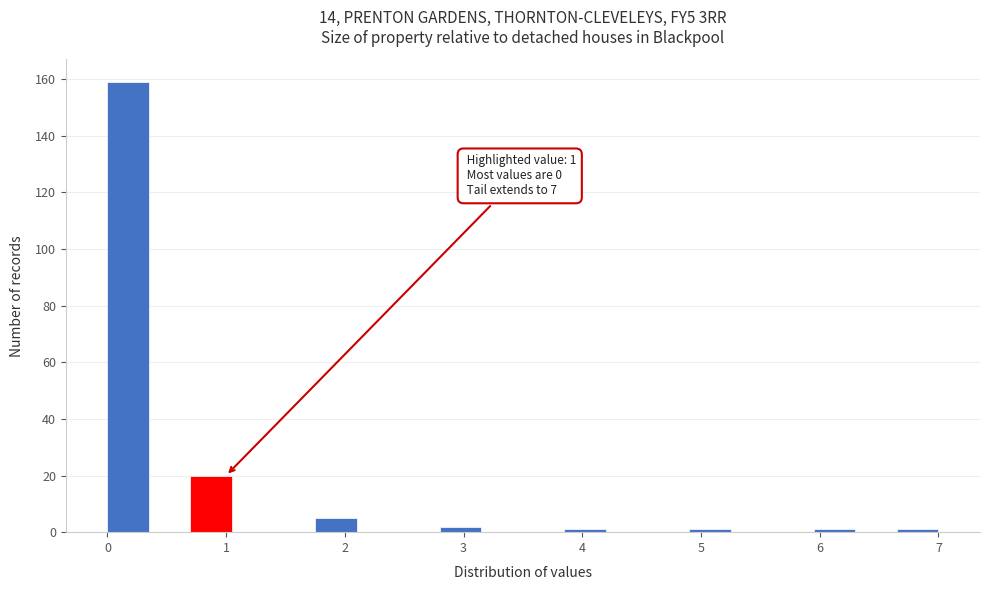

Around what value on the x-axis is the tallest bar? Give the approximate position of its centre, as read against the axis.

0.2